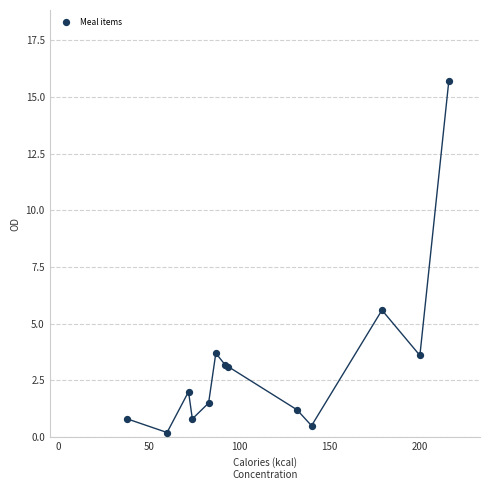

What Y value in the scatter plot is closest to 7?

5.6